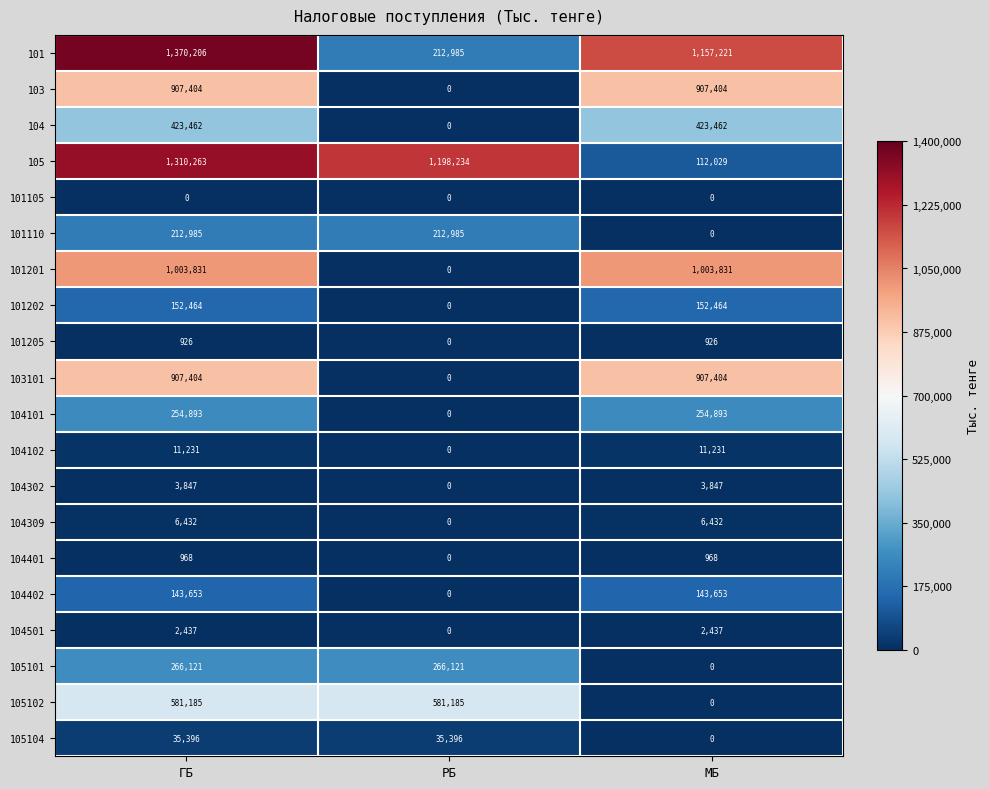

What is the highest value of the 104309 series?

6432